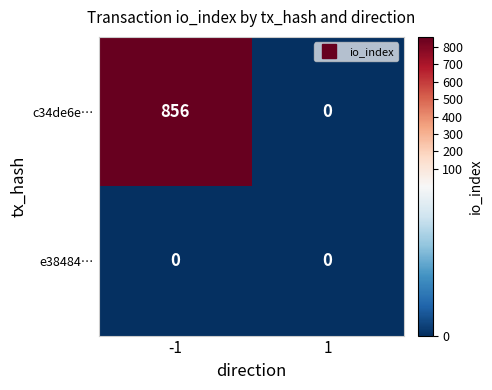

Is it true that c34de6e… equals 0 at 1?

True